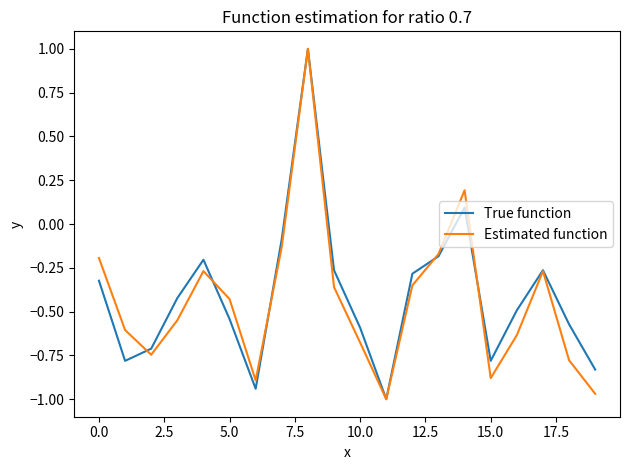

True or false: True function has more than 0 points higher than both neighbors.

True